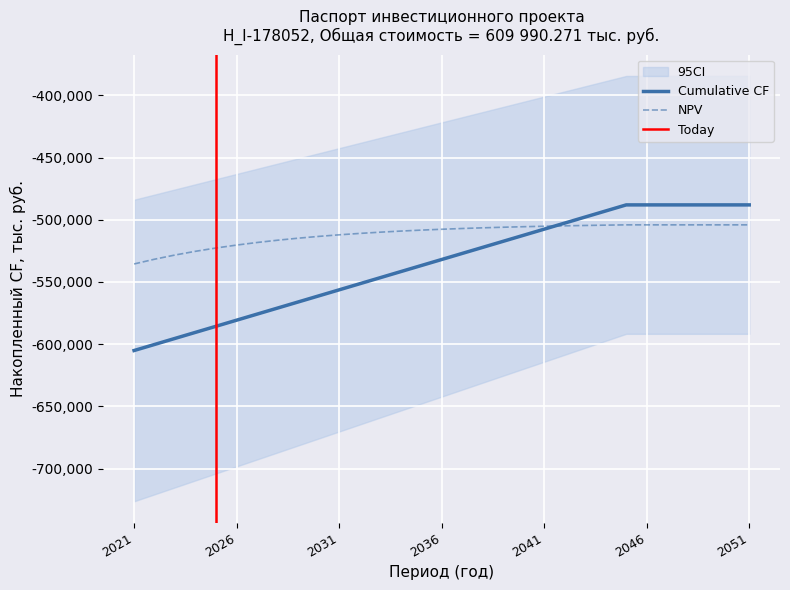

What is the maximum value for Cumulative CF?

-487992.2